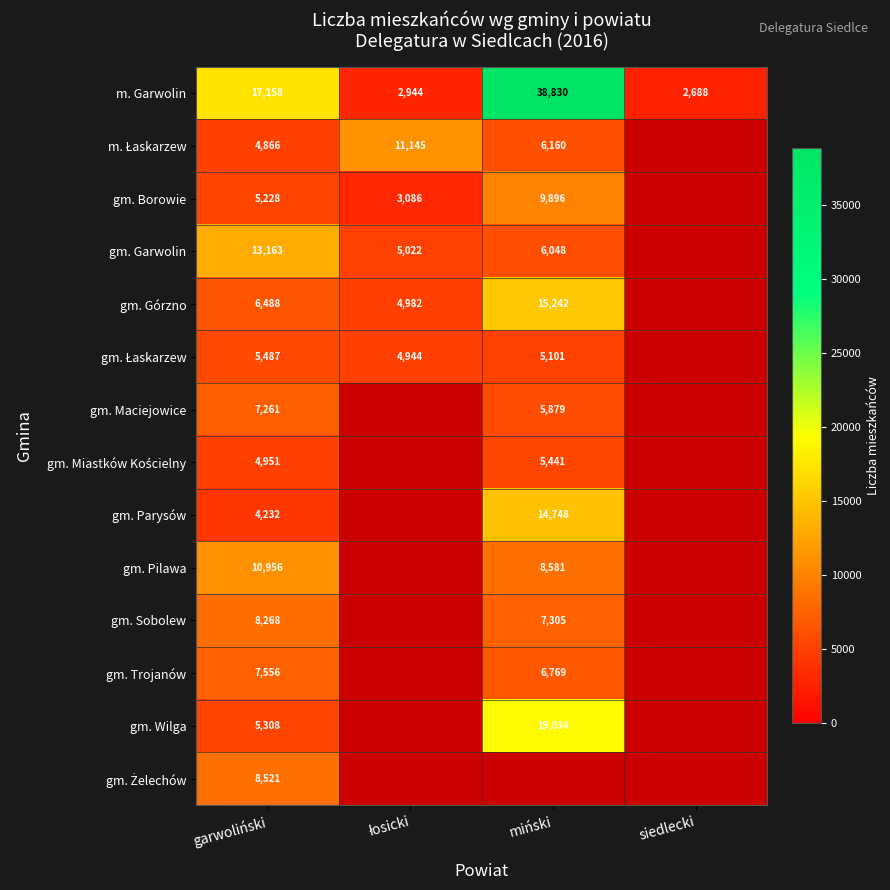

The gm. Pilawa series shows 10956 at garwoliński. True or false?

True